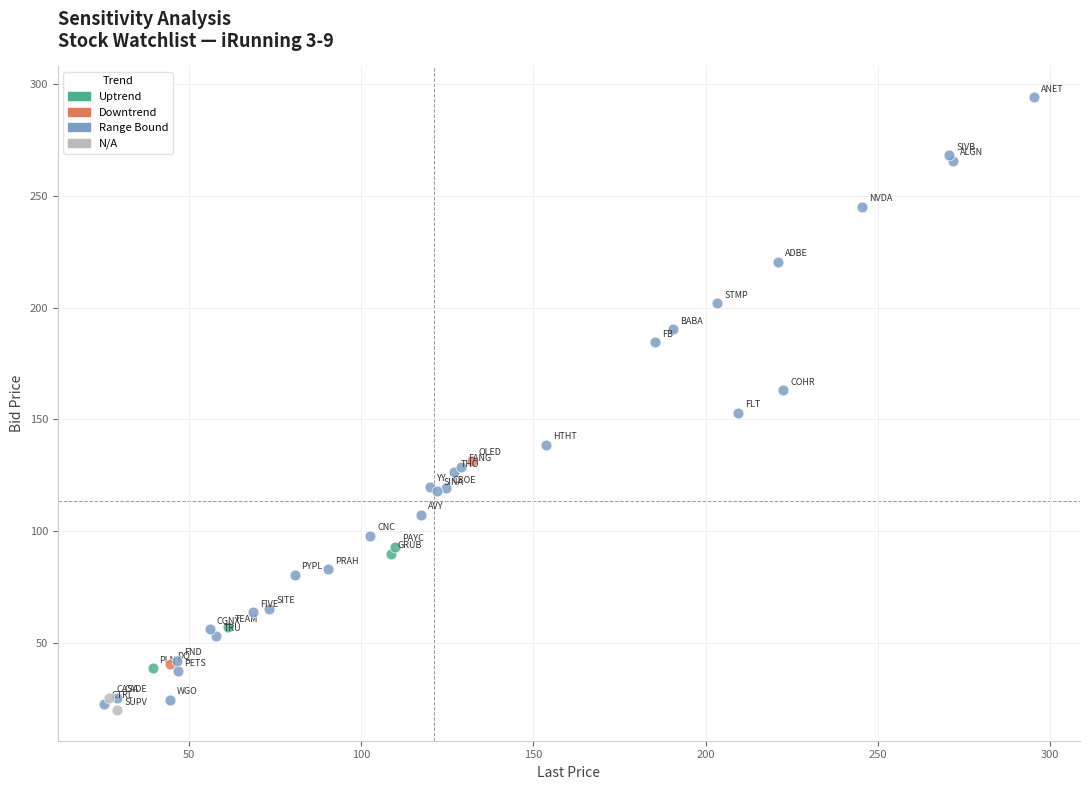

What are all the series names shown in the legend?

Uptrend, Downtrend, Range Bound, N/A